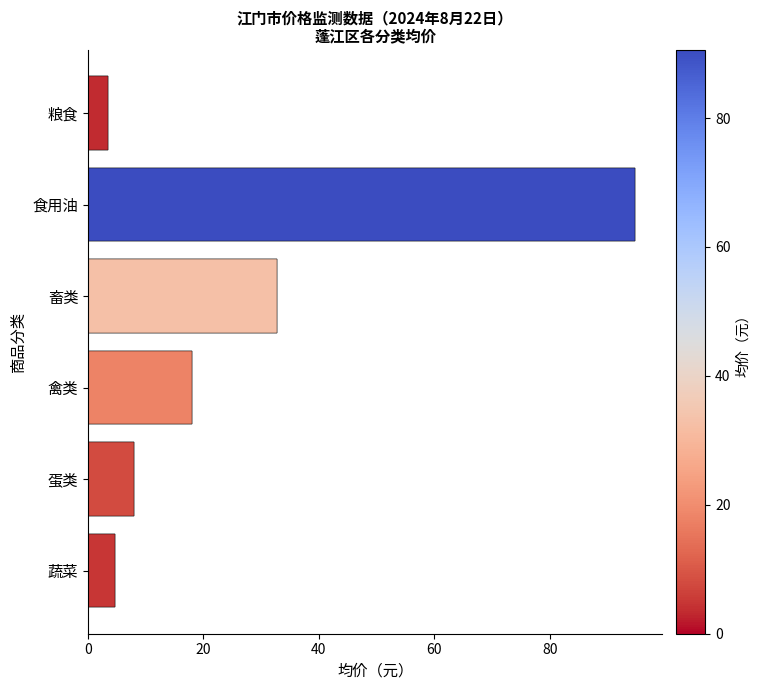

The value at 蔬菜 is 2.6. True or false?

False